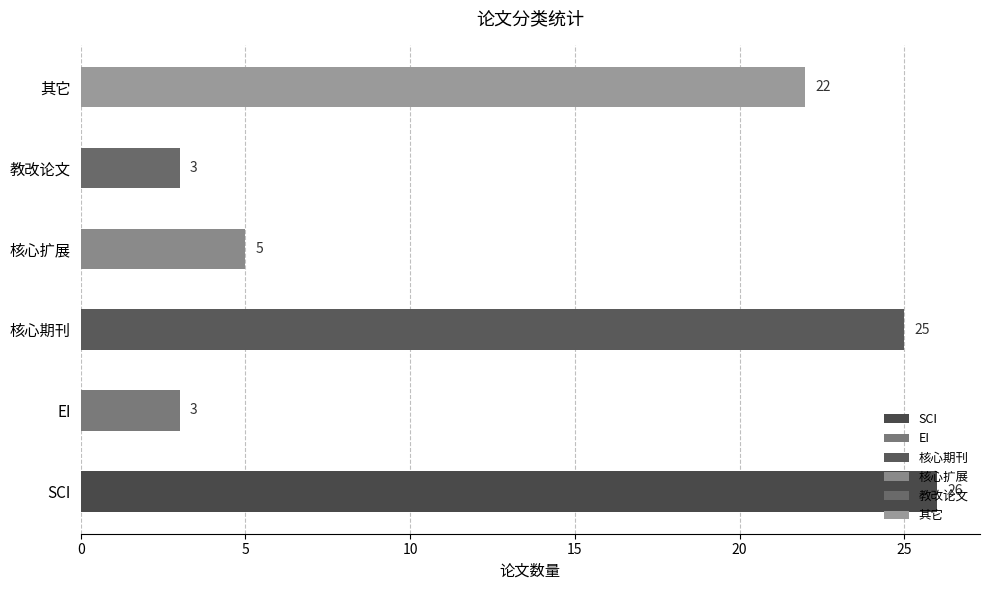

Where is the data nearest to the value 14?

其它